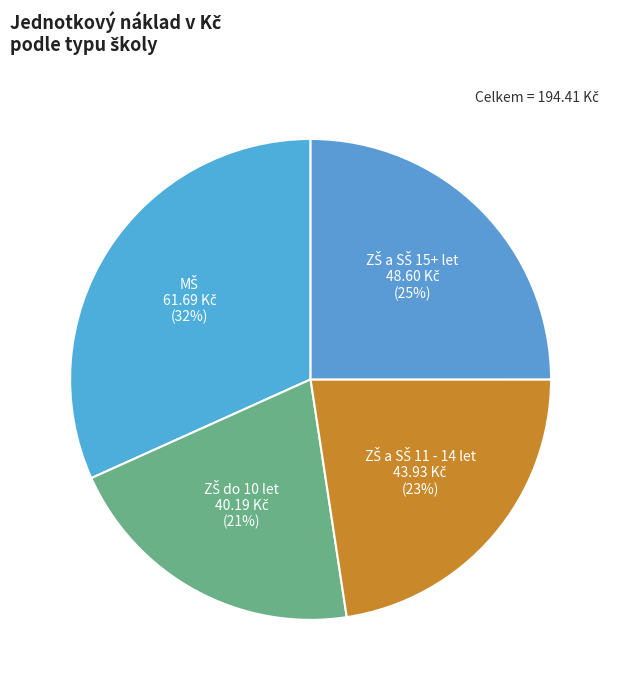

To the nearest percent, what is the difference between the largest and smallest slice percentages?

11%